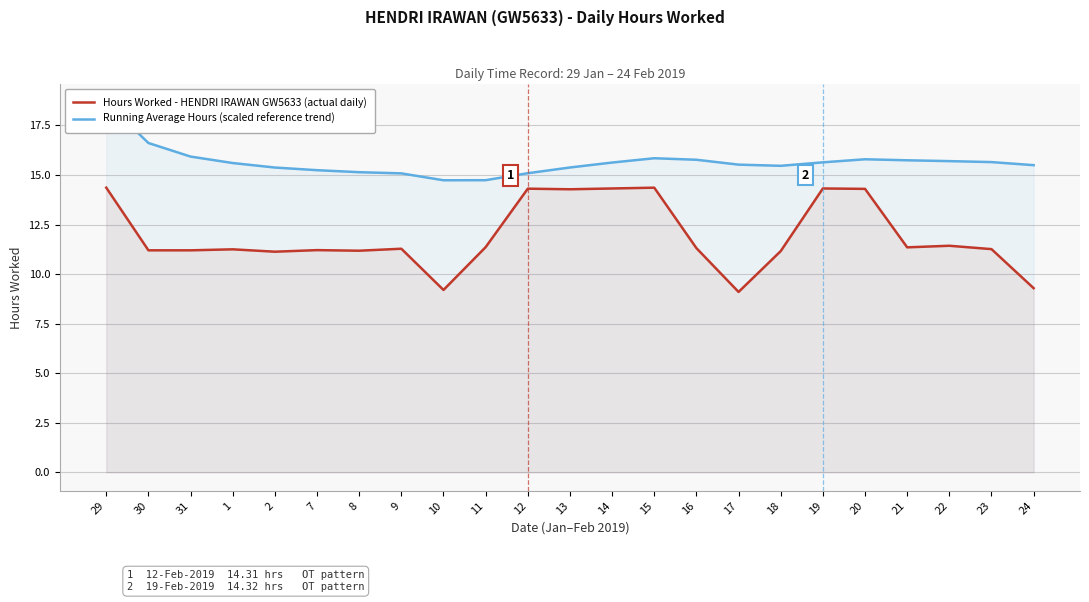

The value of Hours Worked - HENDRI IRAWAN GW5633 (actual daily) at 14 is 14.3. True or false?

True